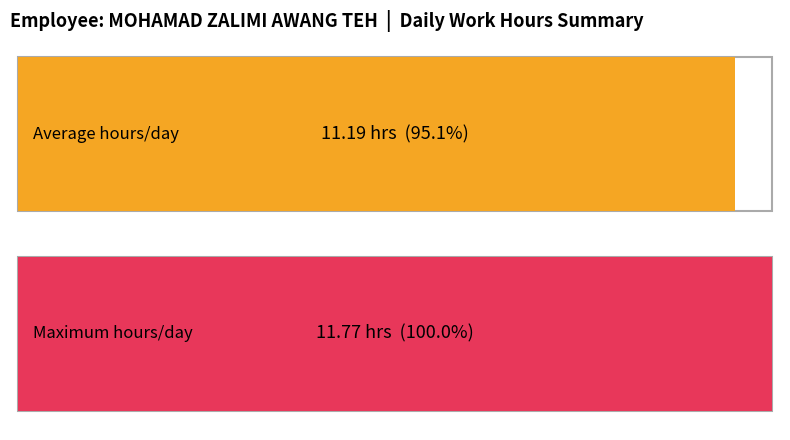

Count the number of data series in this chart.

2